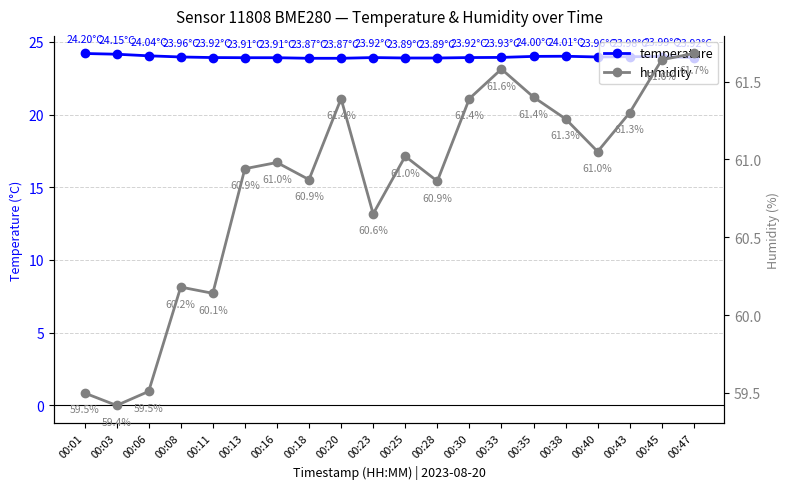

Where is the first local maximum for temperature?

00:23